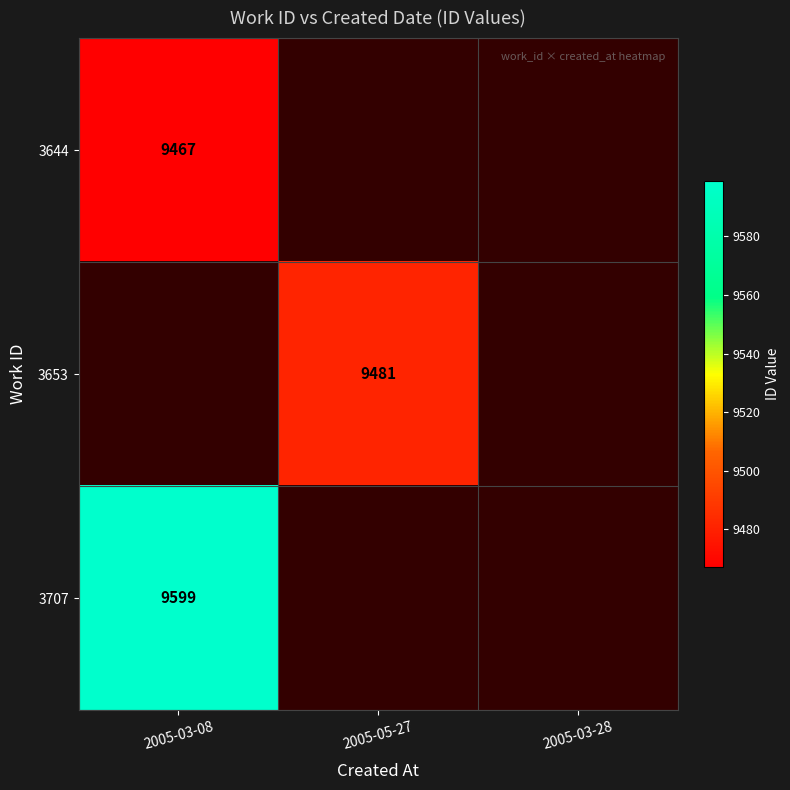

True or false: 3644 has a value of 6190 at 2005-03-08.

False